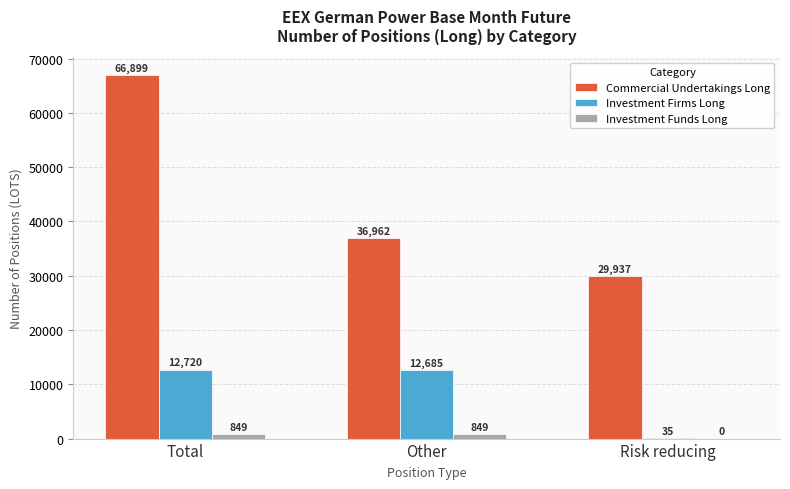

The value of Commercial Undertakings Long at Other is 51138.9. True or false?

False